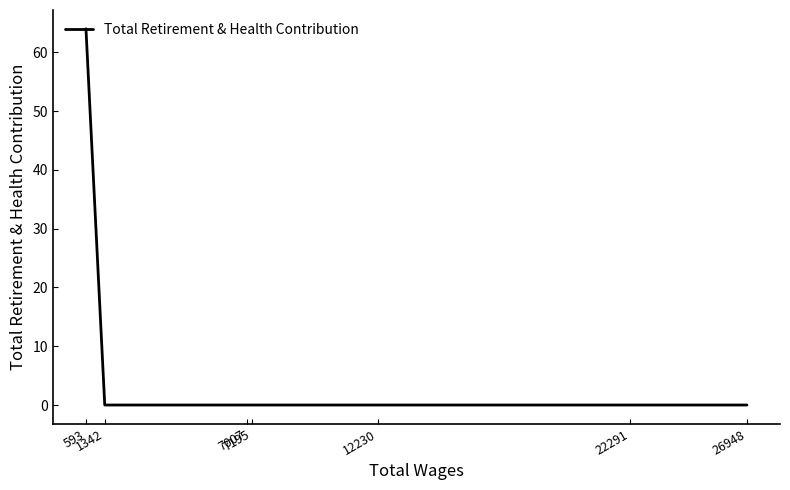

True or false: the data has more than 2 interior local peaks.

False